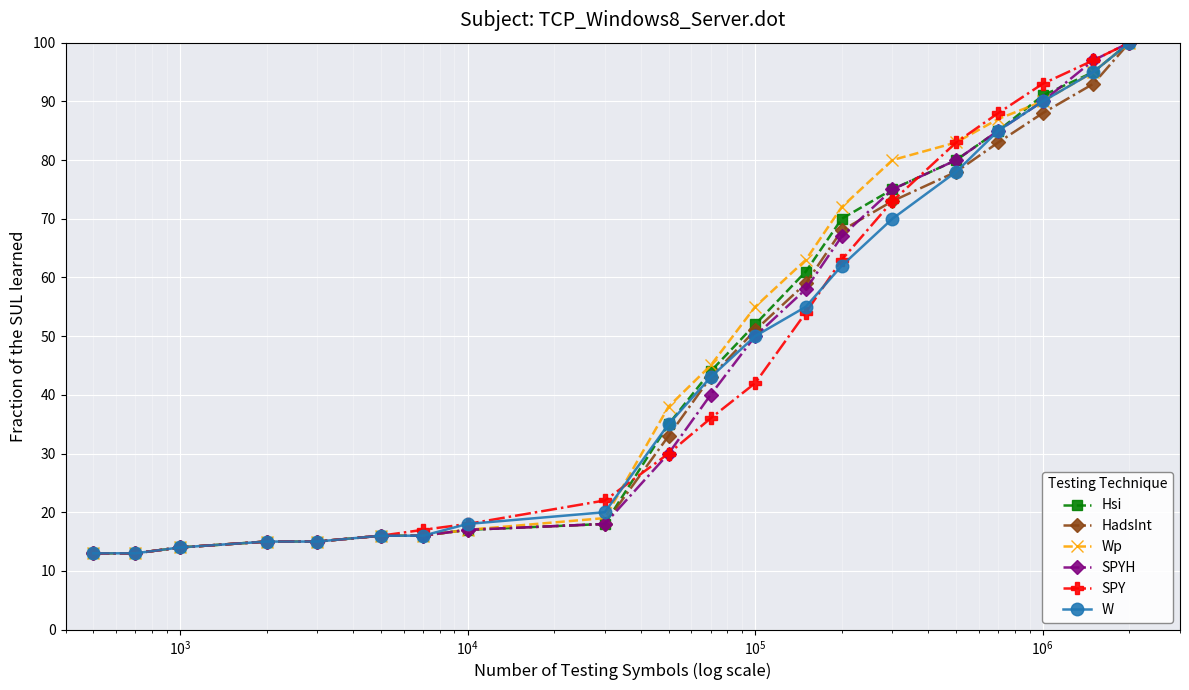

How many data points in SPYH are less than 40?

10